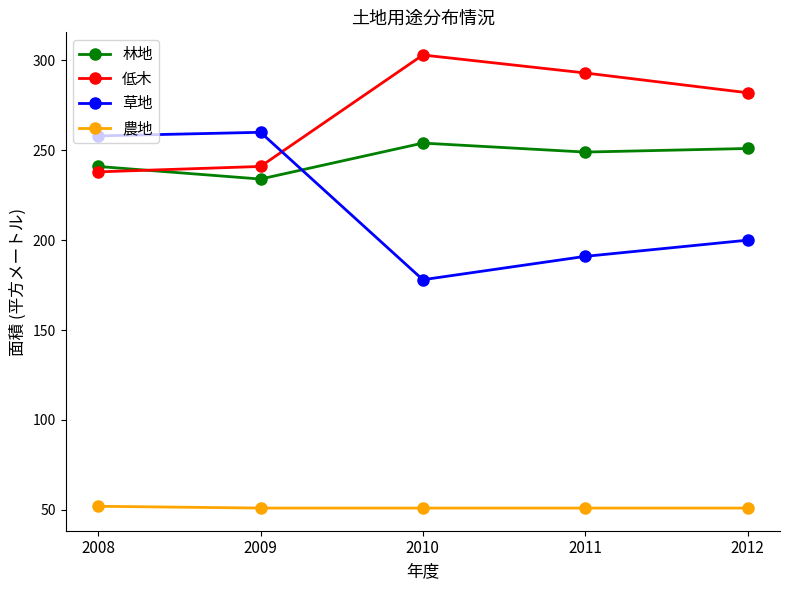

At how many categories does at least one series exceed 78?

5